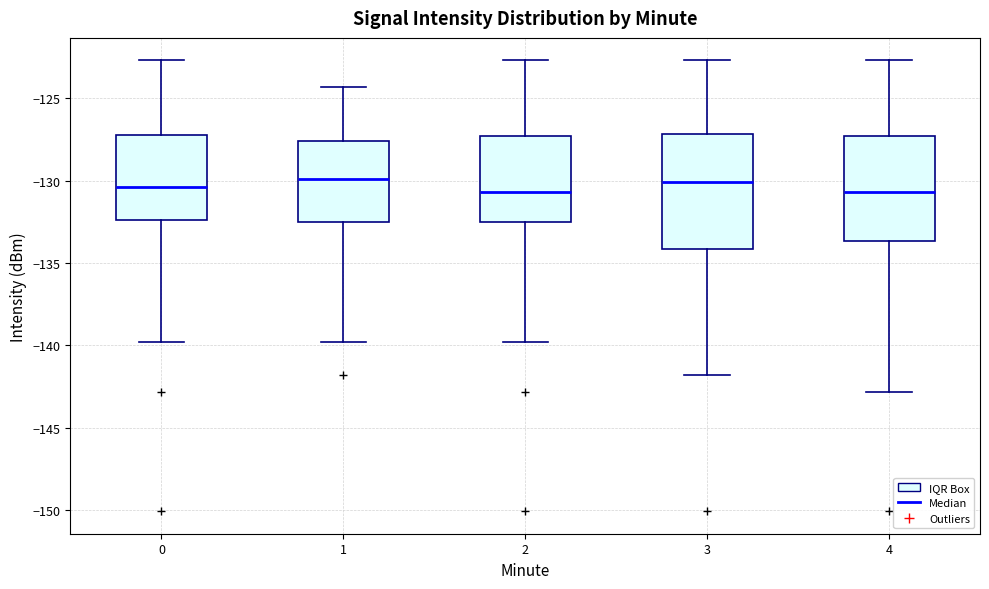

Reading left to right, transcribe this box plot: for each box, give where its median line is, the range the box spans, and where its two whiskers end, as read against the y-axis. The values are not printed on the chart, so give them approximately, as read against the axis.

0: median -130.5, box -132.5 to -127.0, whiskers -140.0 to -122.5
1: median -130.0, box -132.5 to -127.5, whiskers -140.0 to -124.5
2: median -130.5, box -132.5 to -127.5, whiskers -140.0 to -122.5
3: median -130.0, box -134.0 to -127.0, whiskers -142.0 to -122.5
4: median -130.5, box -133.5 to -127.5, whiskers -143.0 to -122.5